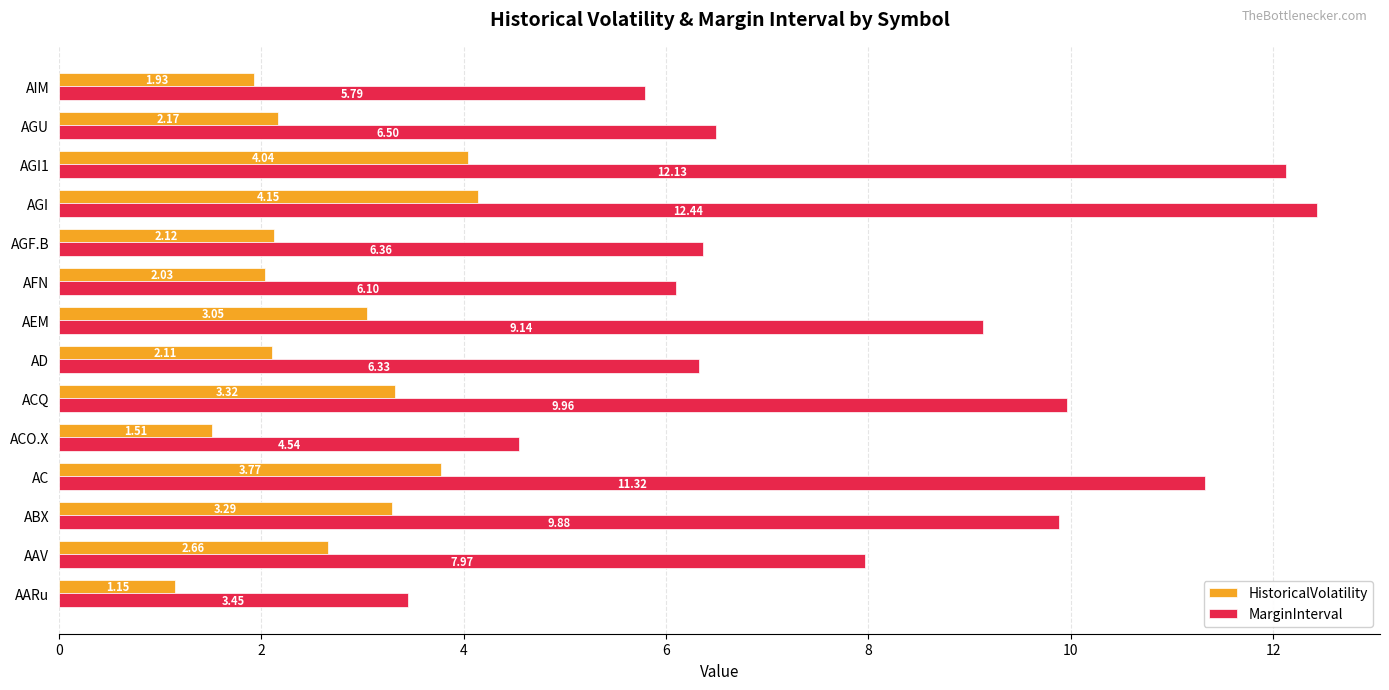

What is the highest value of the MarginInterval series?

12.4